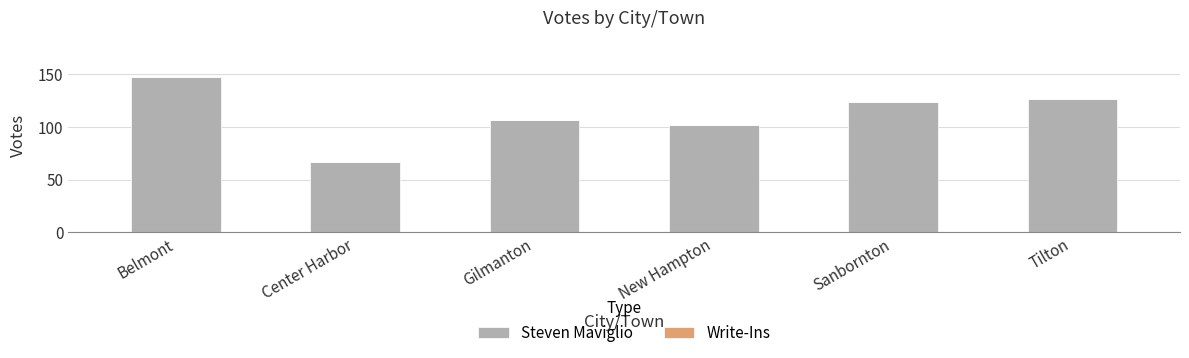

Which category has the highest value across all series?

Belmont